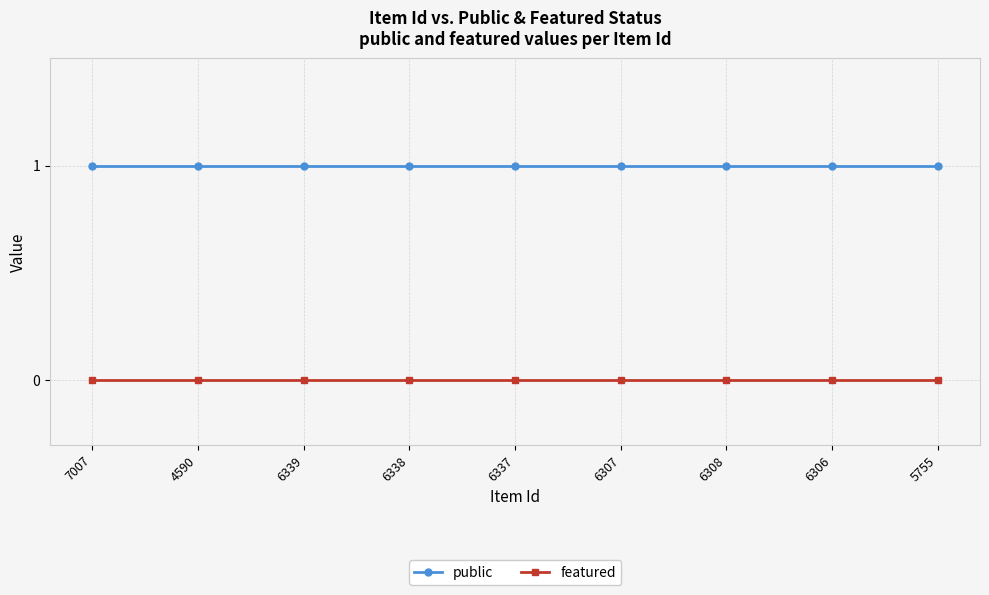

Is the value of public at 6339 greater than the value of featured at 6339?

Yes